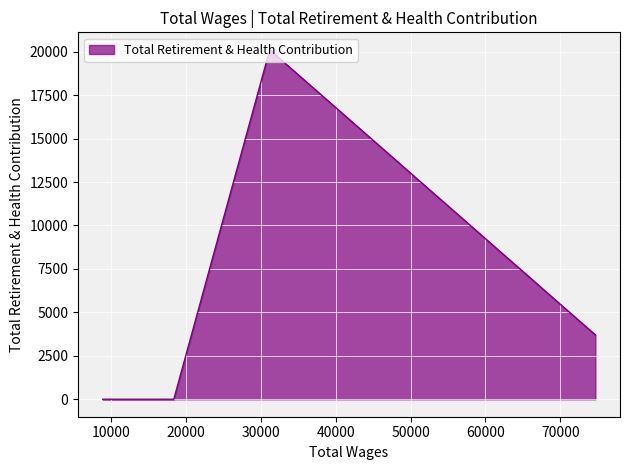

How many interior local peaks (higher than both neighbors) does the data have?

1